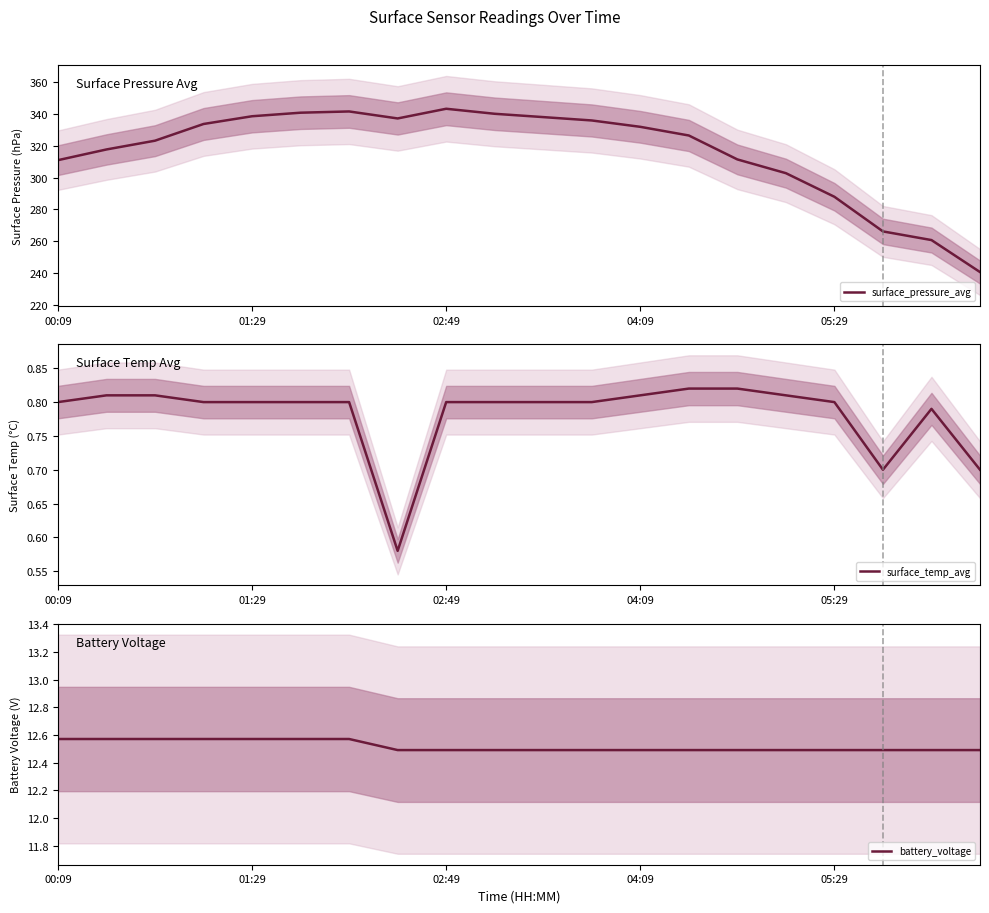

How many distinct data groups are displayed?

3